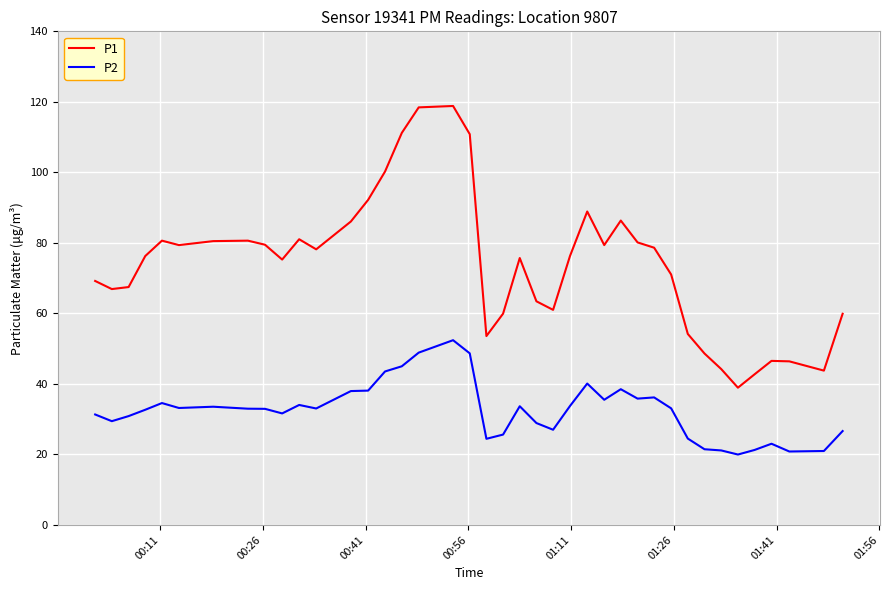

Which series has the largest range (max minus min)?

P1